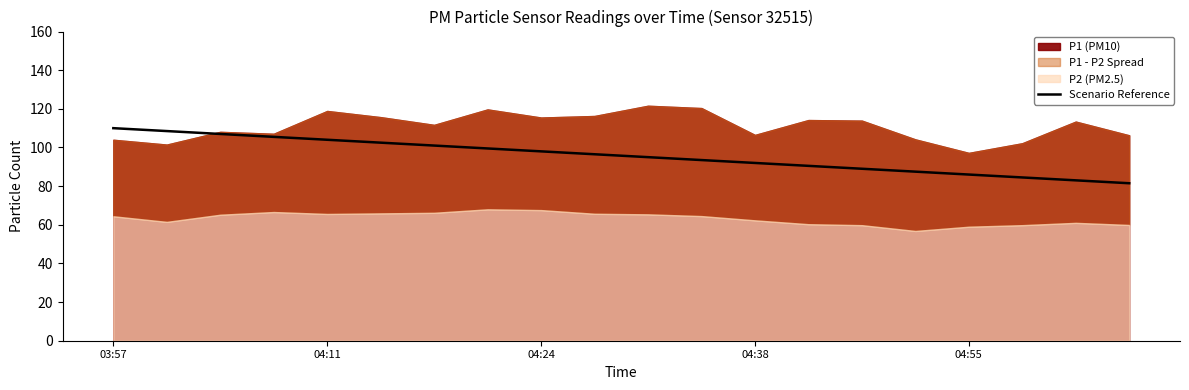

What is the lowest value of the Scenario Reference series?

81.5